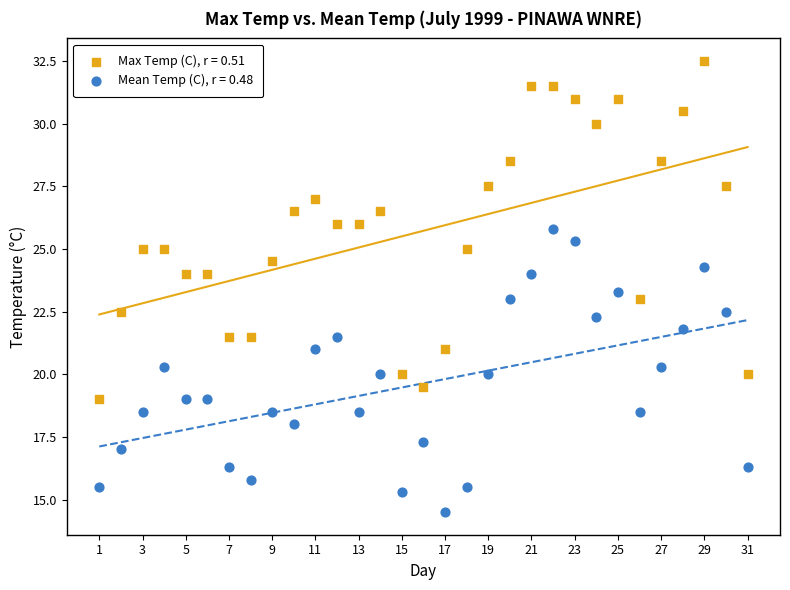

What are all the series names shown in the legend?

Max Temp (C), r = 0.51, Mean Temp (C), r = 0.48